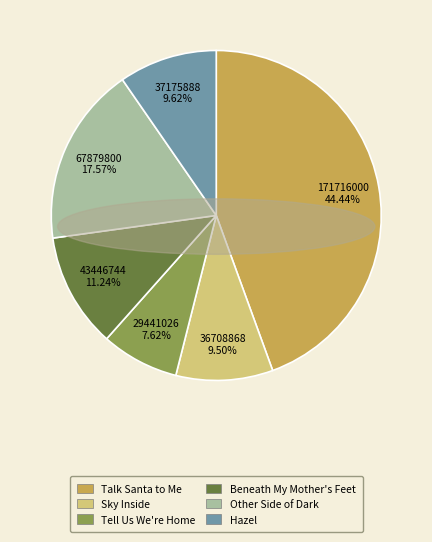

To the nearest percent, what is the average slice percentage?

17%